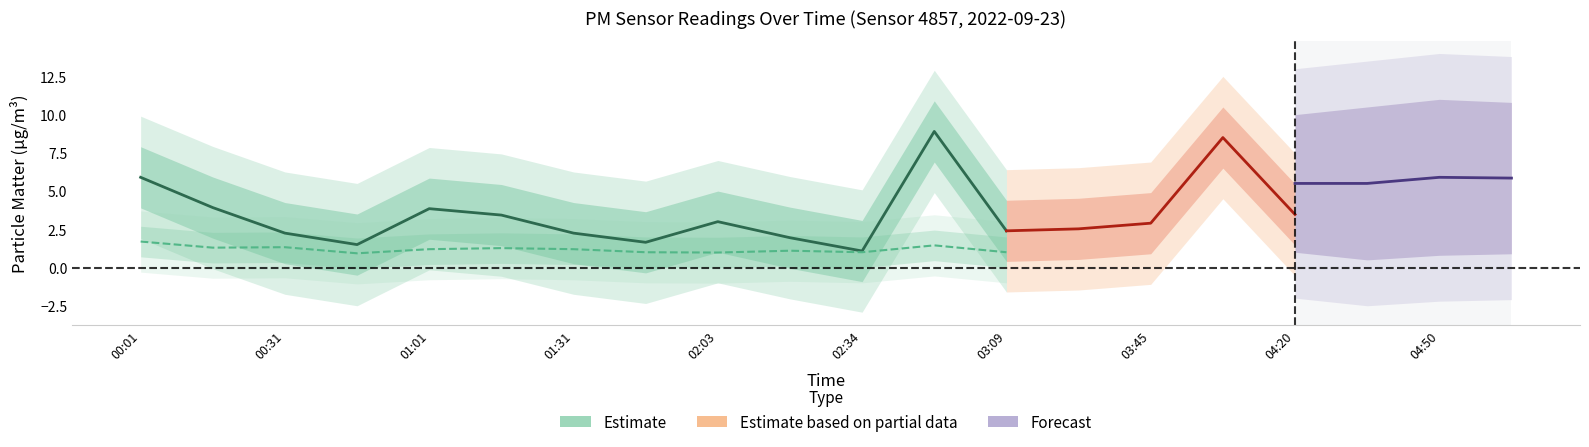

The P2 series shows 1.2 at 01:01. True or false?

True